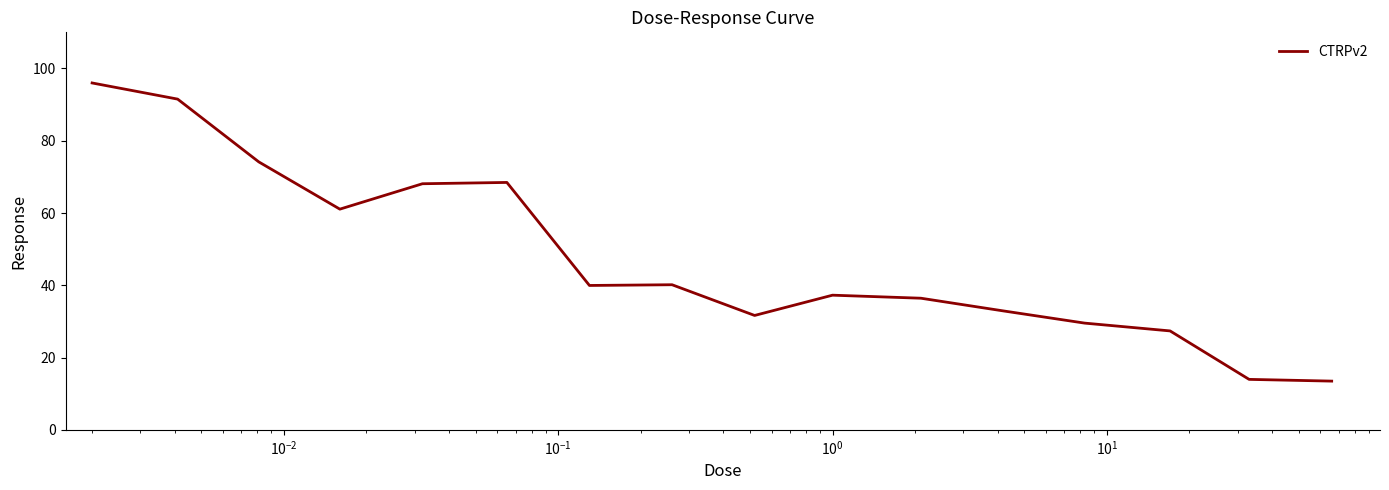

Is this an area chart (filled region under the line)?

No